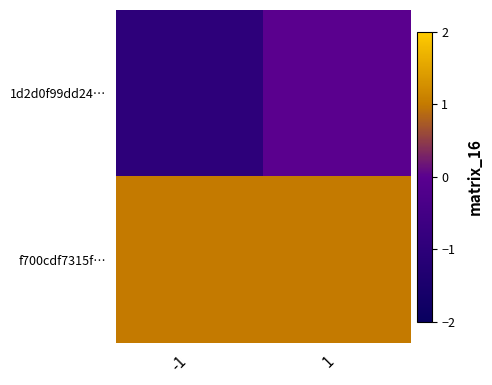

Reading left to right, list all the values displayed in this chart.

1d2d0f99dd24…: -1=-1	1=0
f700cdf7315f…: -1=1	1=1